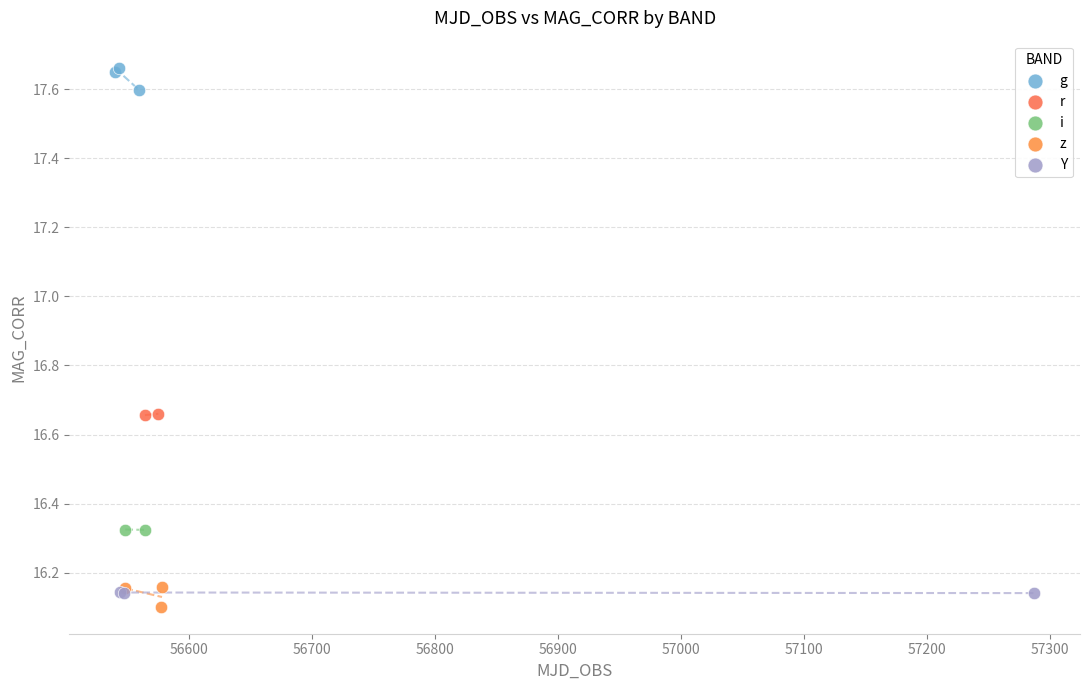

What are all the series names shown in the legend?

g, r, i, z, Y